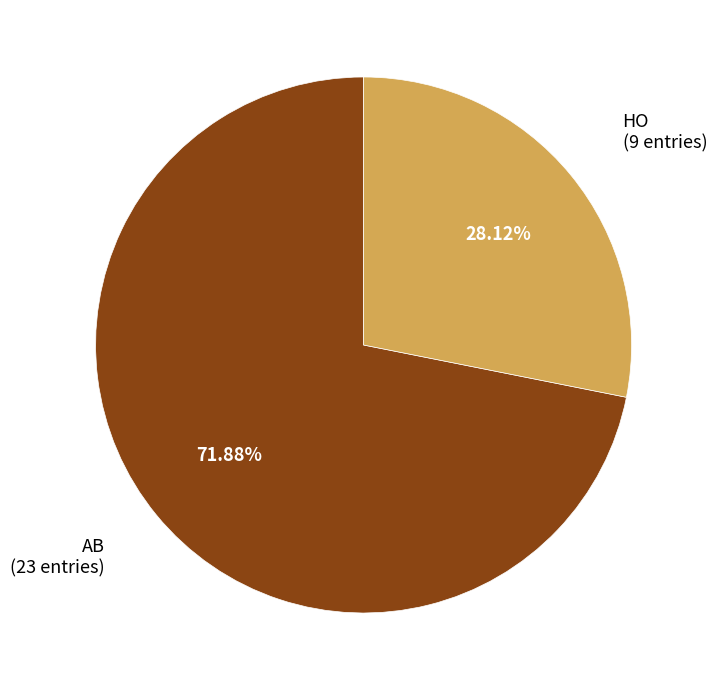

To the nearest percent, what percentage of the pie is HO?

28%